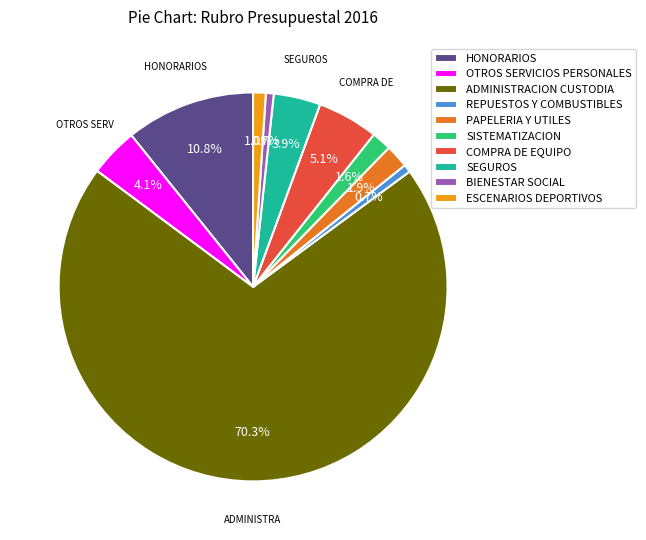

What is the majority slice?

ADMINISTRACION CUSTODIA